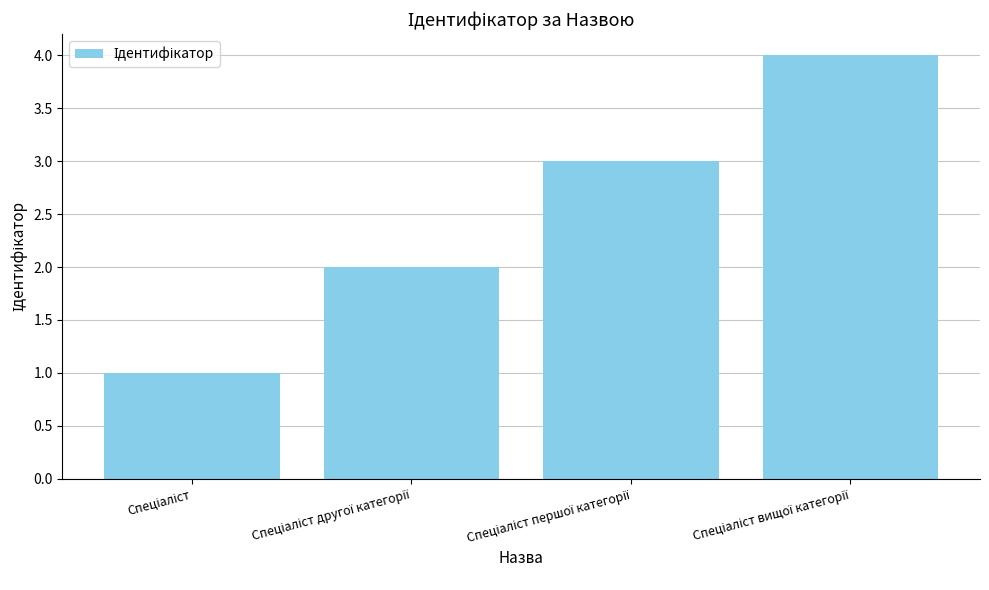

What is the smallest value displayed?

1